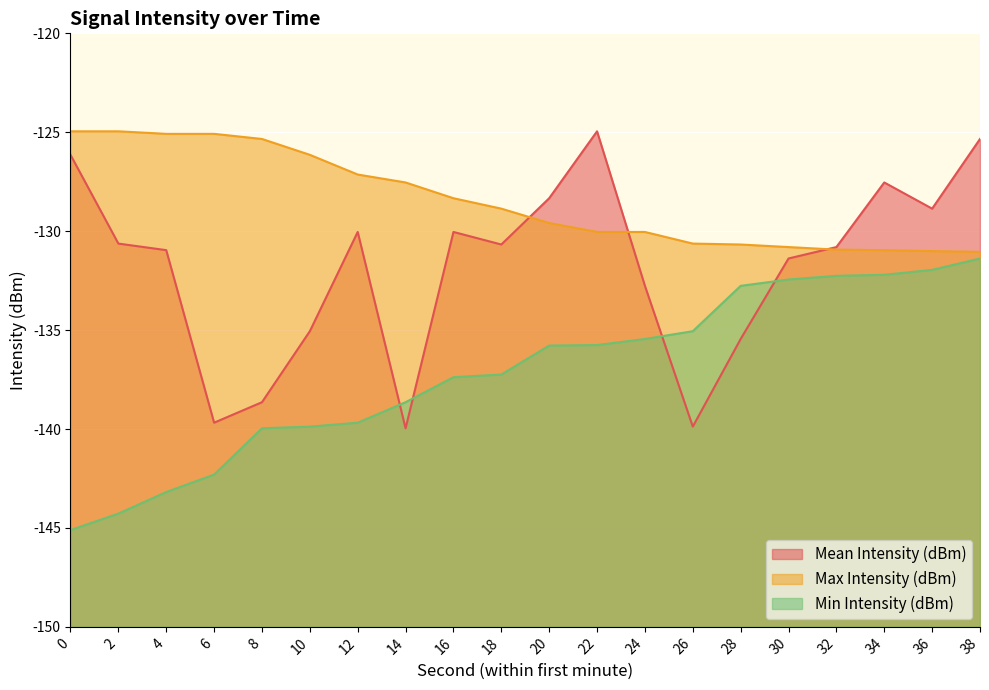

Which series changed the most between 36 and 38?

Mean Intensity (dBm)